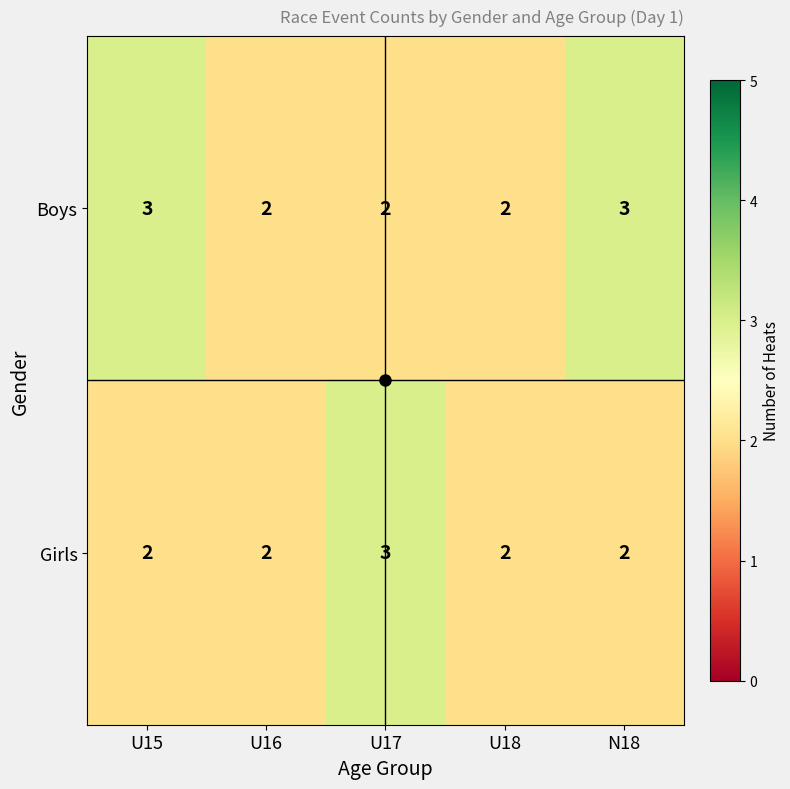

How many Boys values are between 2 and 3?

5